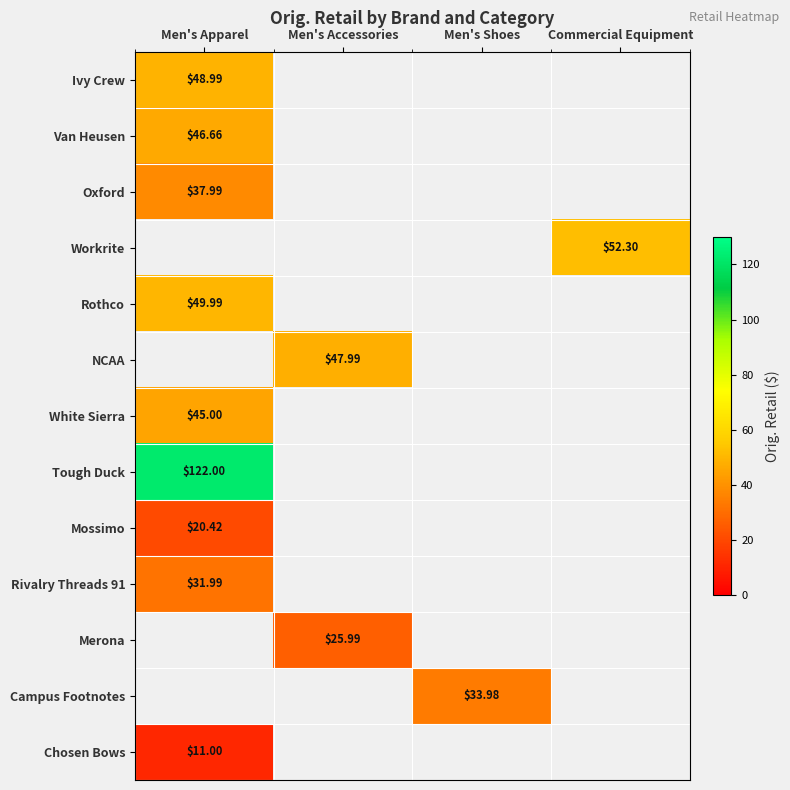

Between Men's Shoes and Men's Apparel, which is larger?

Men's Apparel